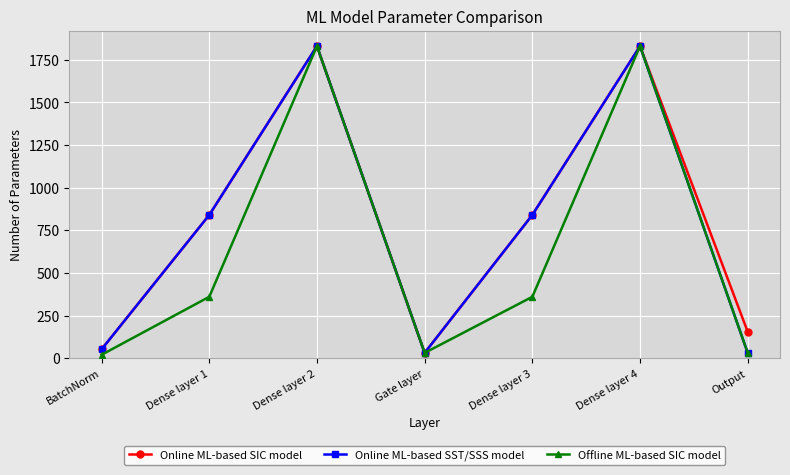

What is the difference between the highest and lowest values at Dense layer 3?

480